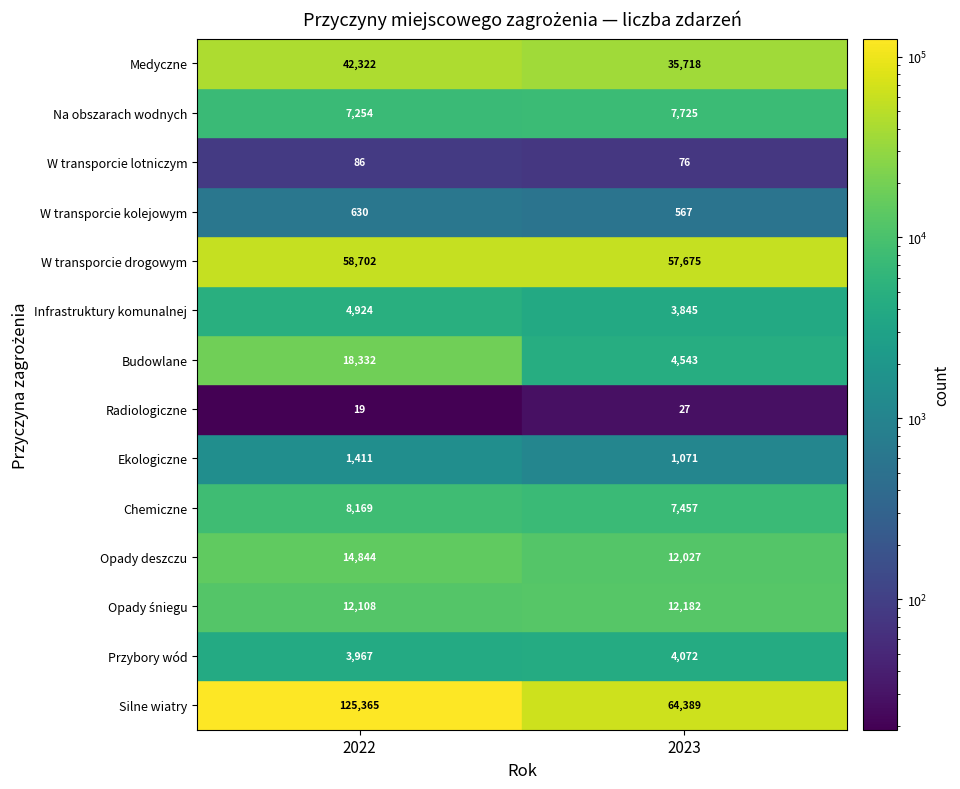

What is the difference between the highest and lowest values at 0?

125346